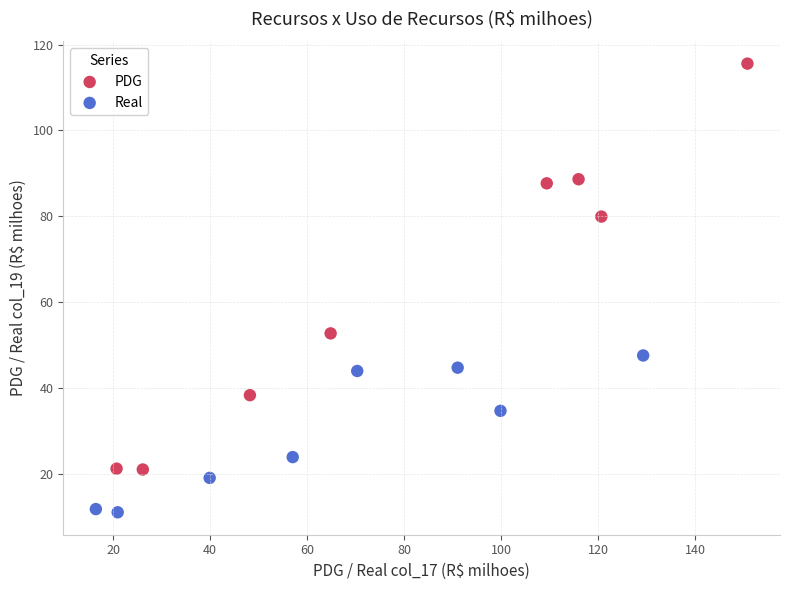

What are all the series names shown in the legend?

PDG, Real